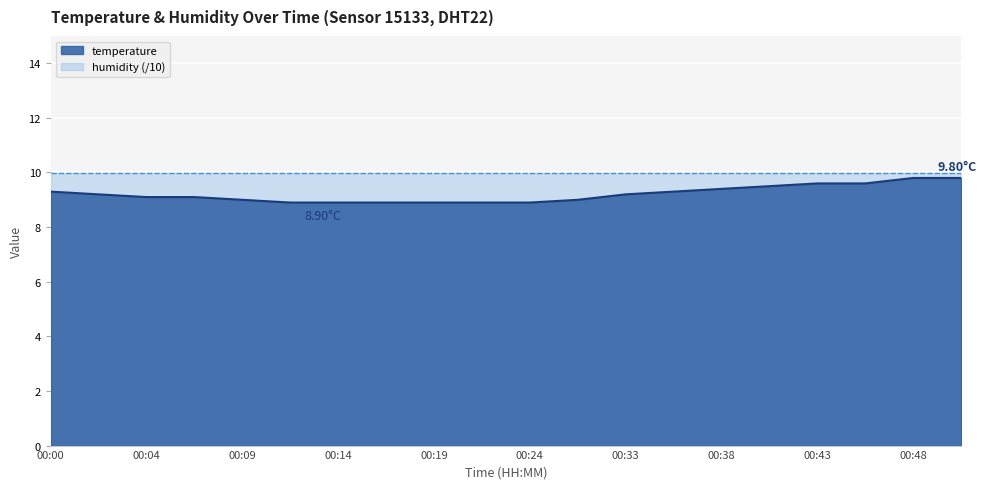

Approximately how many times larger is the value at 00:02 compared to 00:17?

1.0